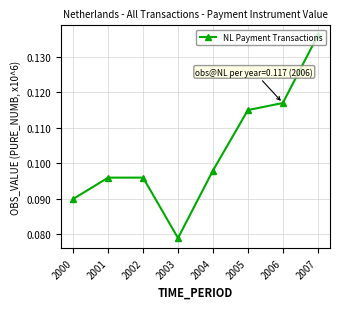

What is the sum of all values?

0.8